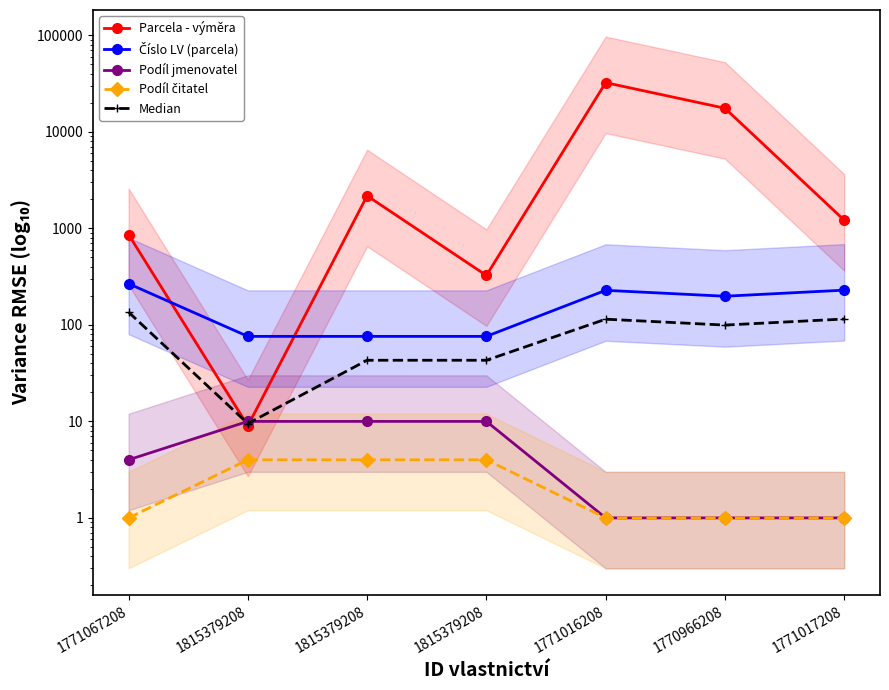

Which series has the widest spread of values?

Parcela - výměra